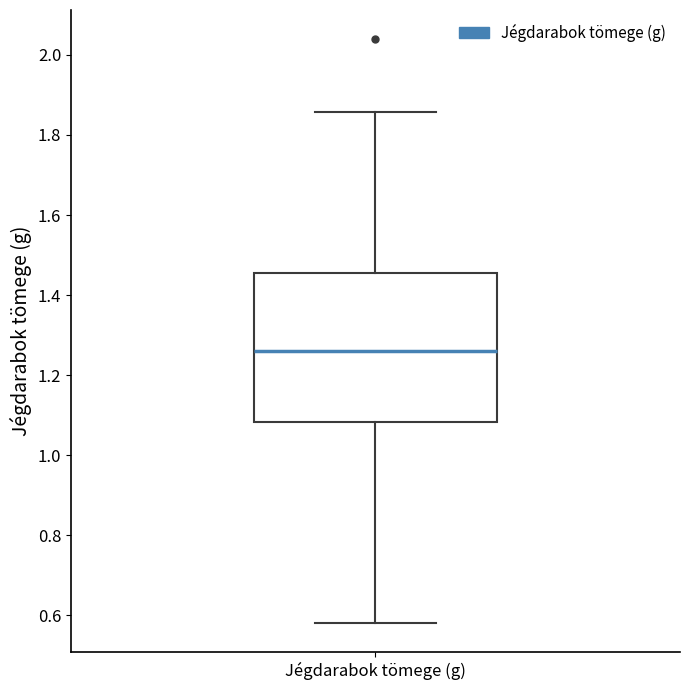

Read this box plot against the y-axis: the position of the median line, the range covered by the box, and the ends of both whiskers. The values are not printed on the chart, so give them approximately, as read against the axis.

median 1.26, box 1.08 to 1.46, whiskers 0.58 to 1.86